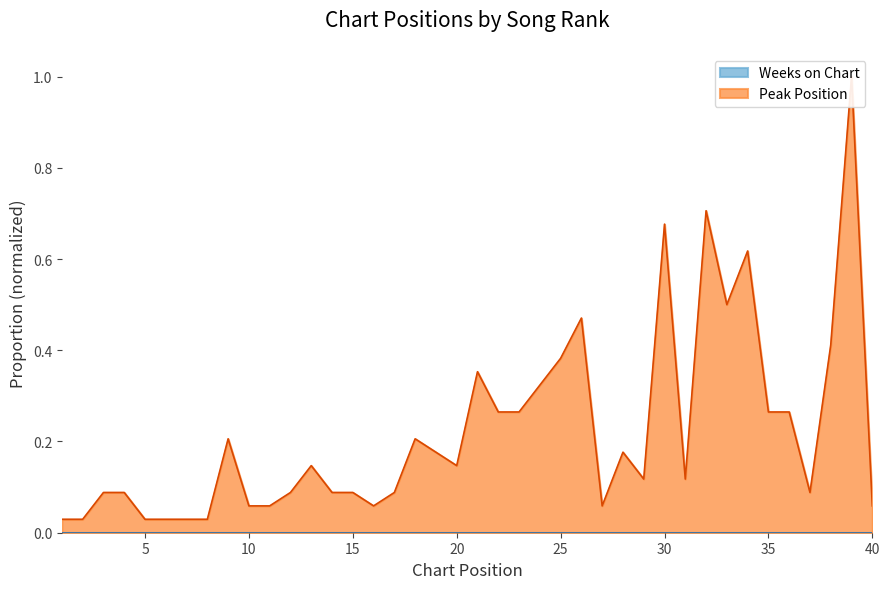

Reading left to right, list all the values displayed in this chart.

0.0	0.0	0.1	0.1	0.0	0.0	0.0	0.0	0.2	0.1	0.1	0.1	0.1	0.1	0.1	0.1	0.1	0.2	0.2	0.1	0.4	0.3	0.3	0.3	0.4	0.5	0.1	0.2	0.1	0.7	0.1	0.7	0.5	0.6	0.3	0.3	0.1	0.4	1.0	0.1